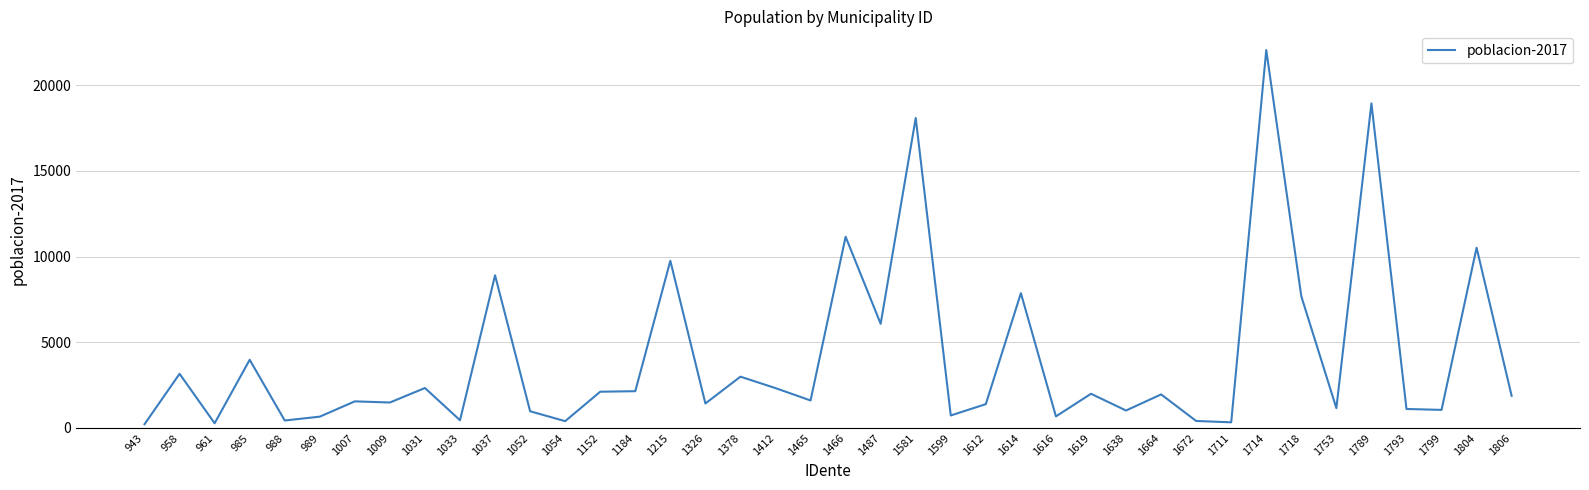

Which has a higher value, 1581 or 1152?

1581